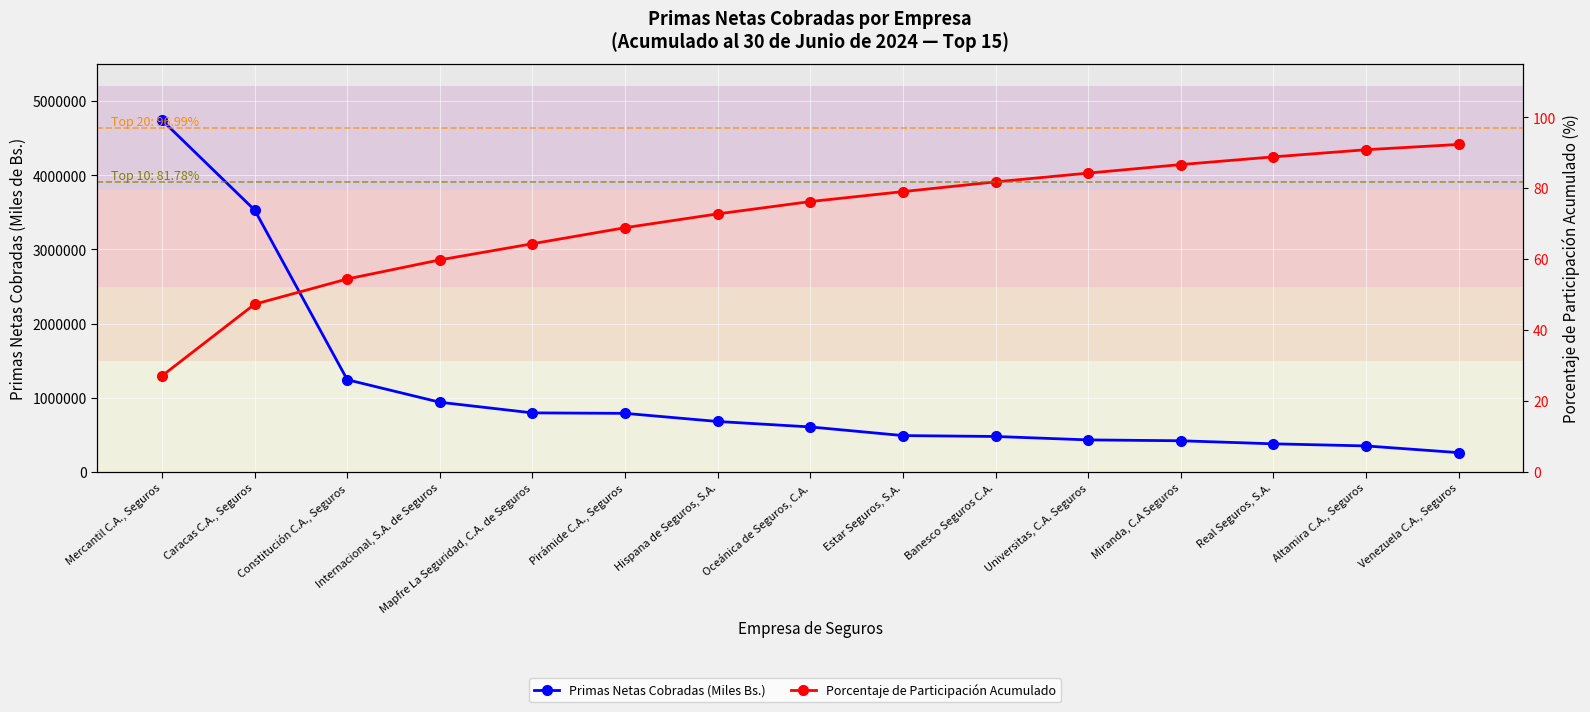

What are all the series names shown in the legend?

Primas Netas Cobradas (Miles Bs.), Porcentaje de Participación Acumulado